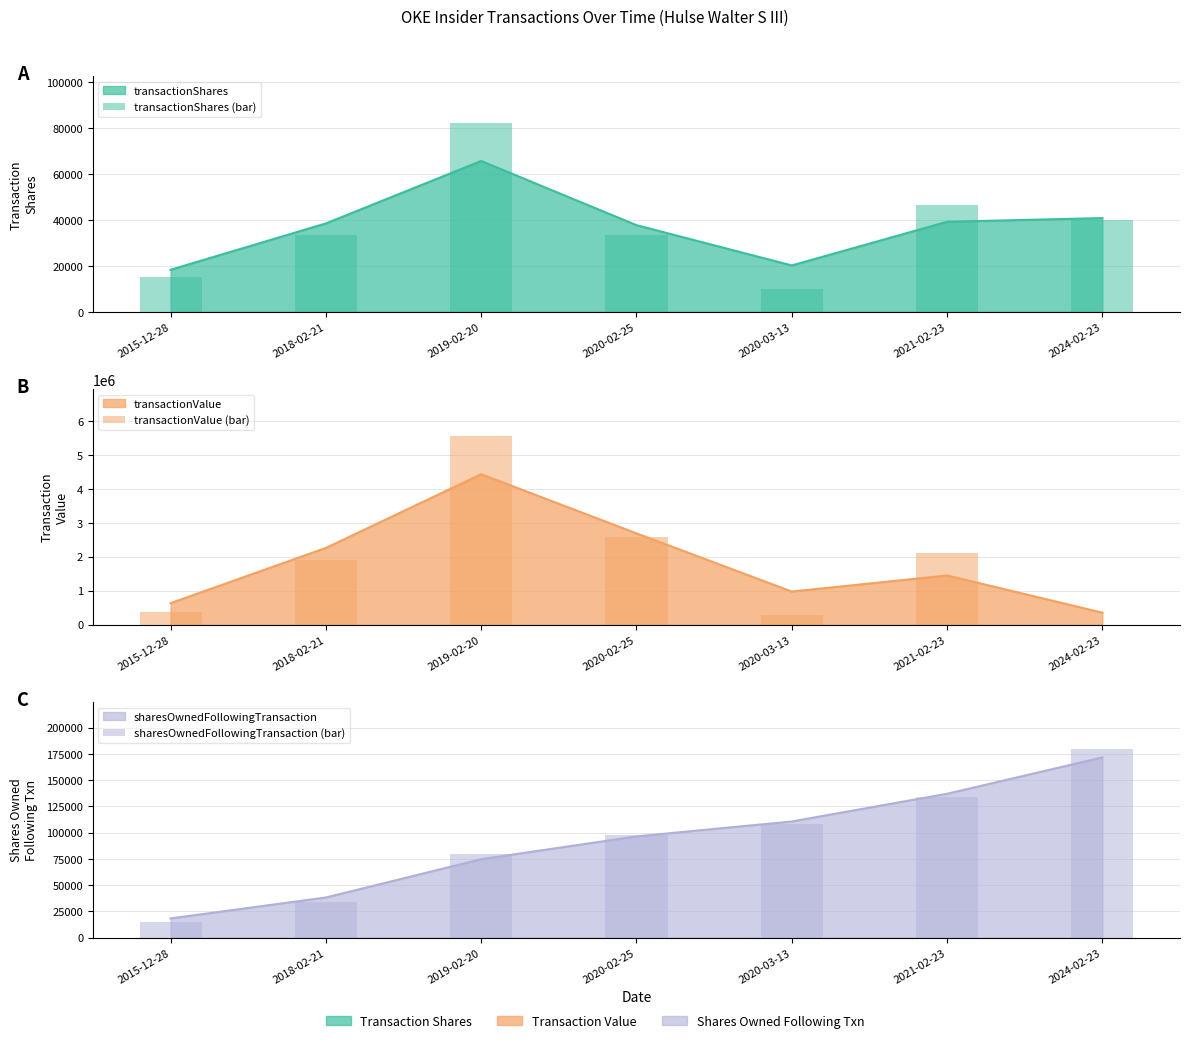

What position from the right is 2015-12-28?

7